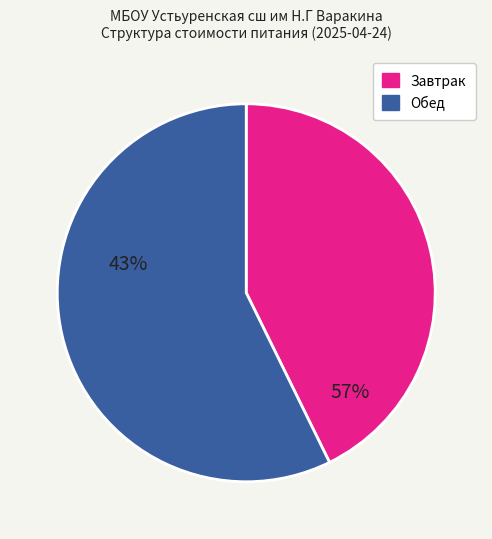

Does any single category account for the majority?

Yes